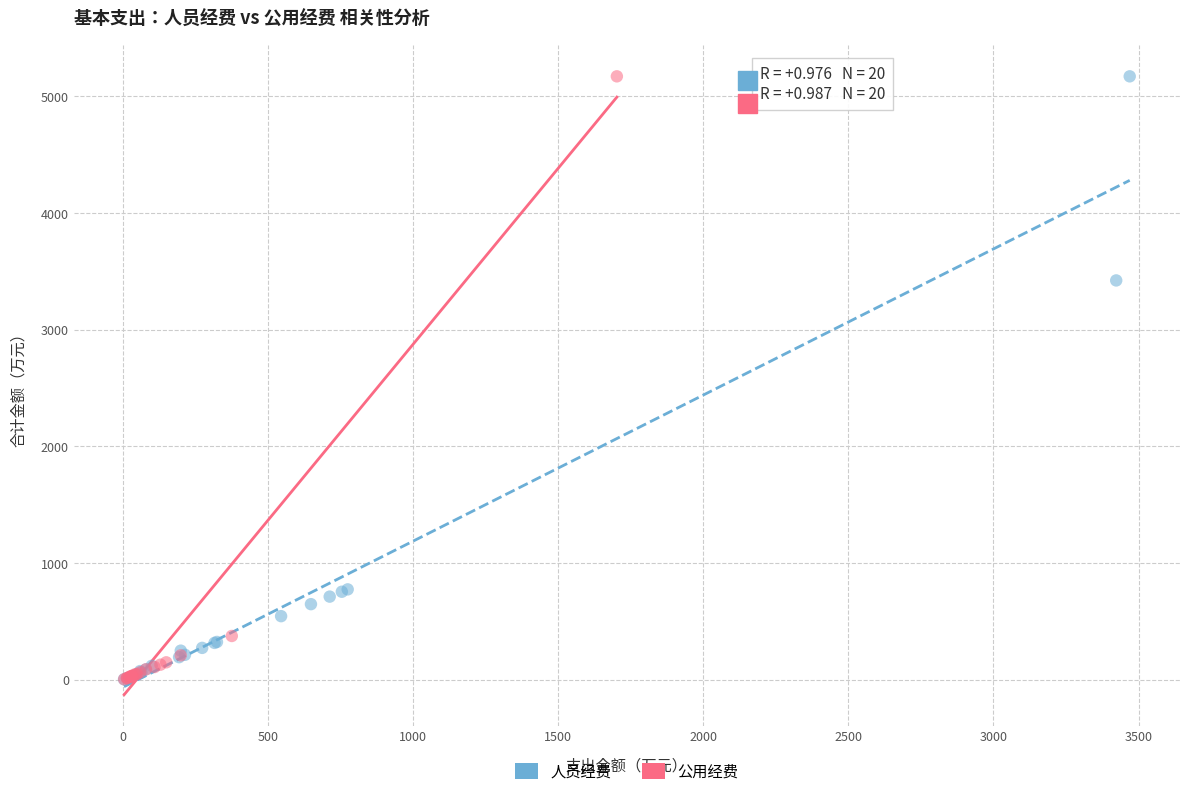

What are all the series names shown in the legend?

人员经费, 公用经费